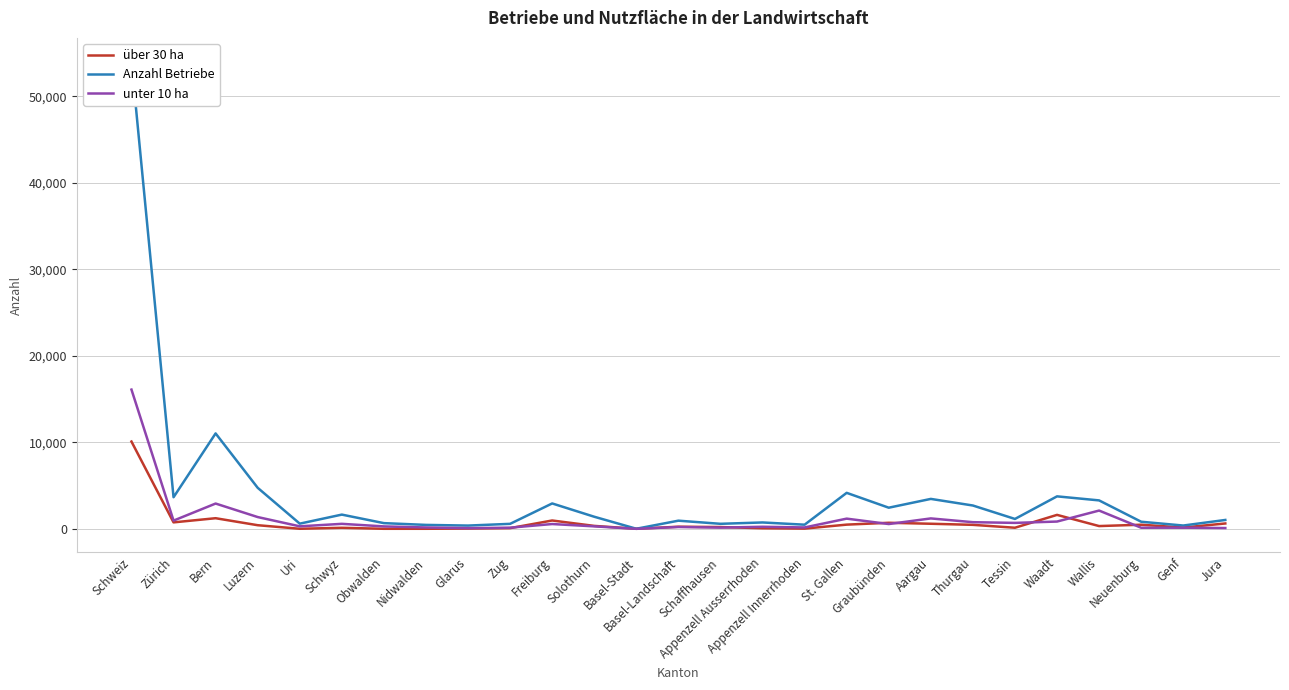

The value of unter 10 ha at Zürich is 952. True or false?

True